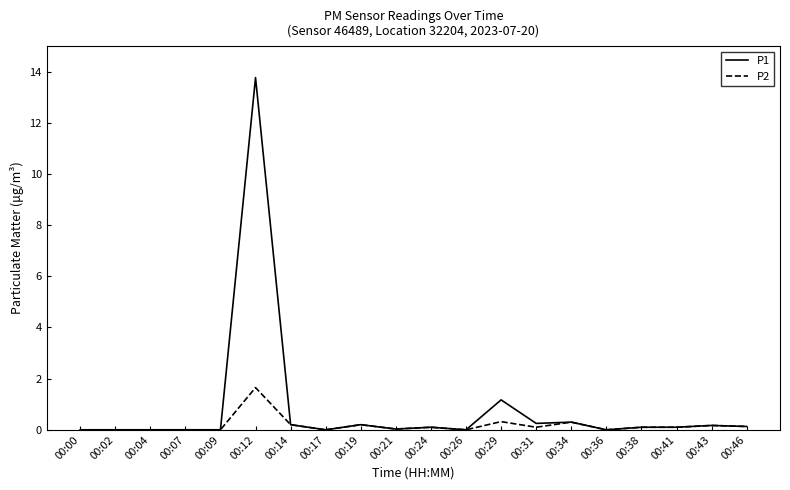

What is the difference between the P2 values at 00:09 and 00:41?

0.1